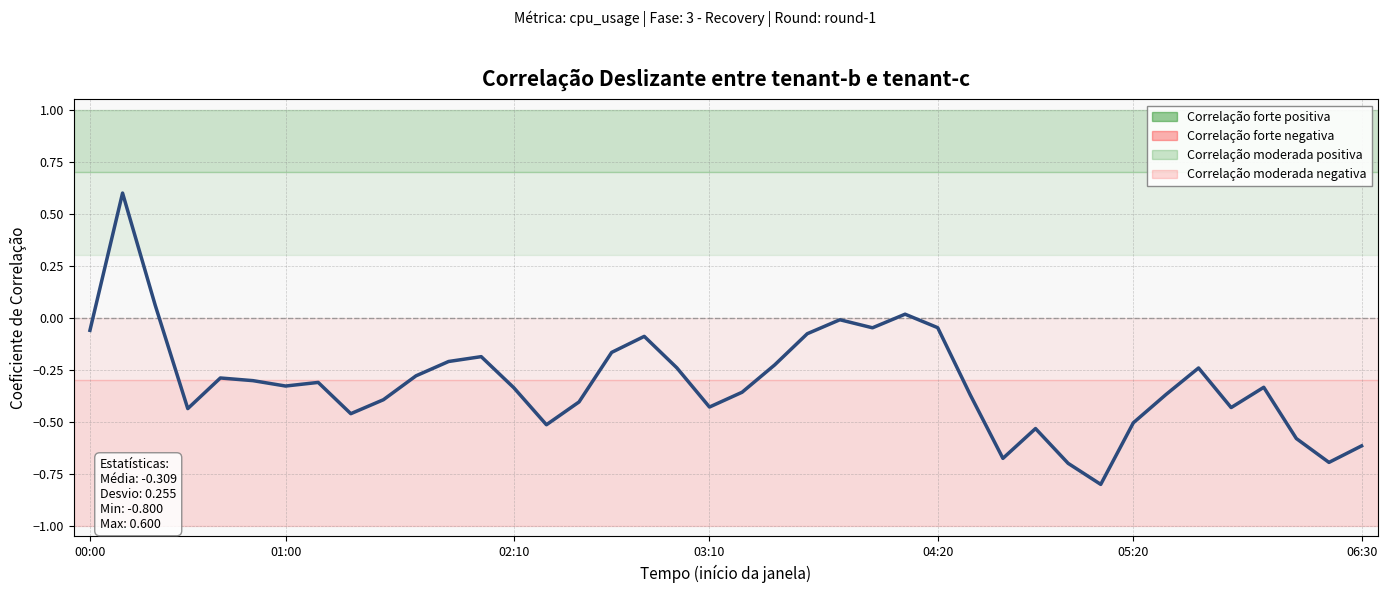

What is the difference between the maximum and minimum values?

1.4